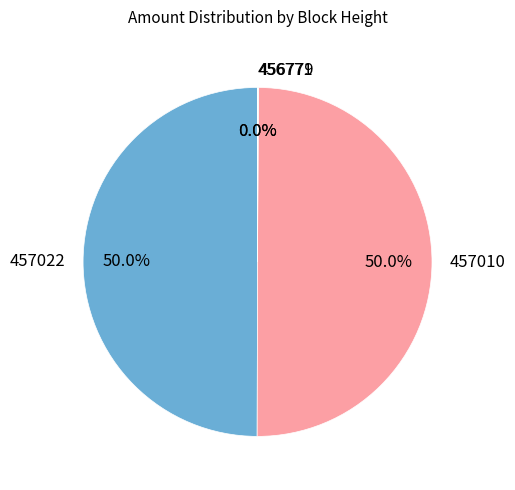

To the nearest percent, what percentage of the pie is 457022?

50%